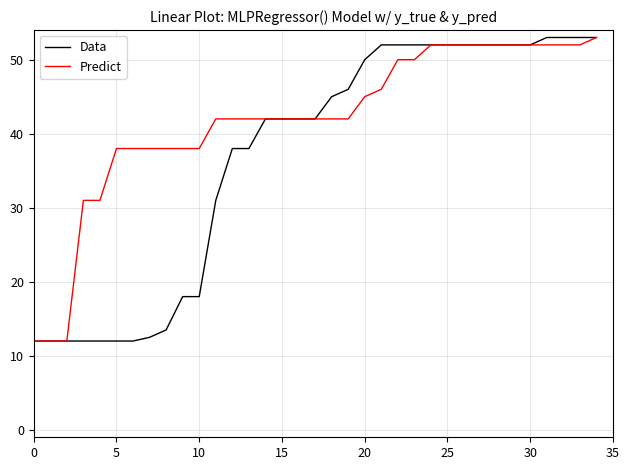

Rank the series by their average value, from lowest to highest.

Data, Predict